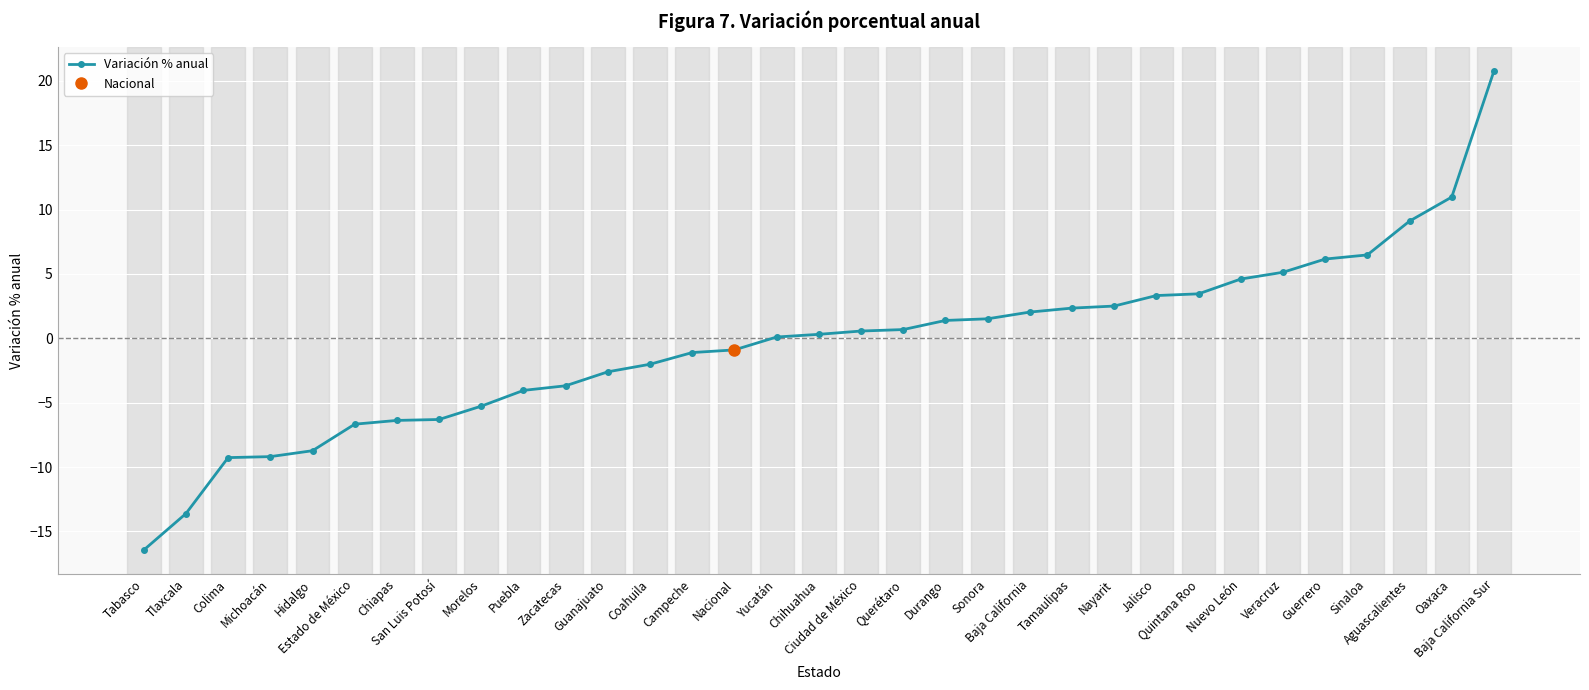

How many lines are shown in the chart?

1